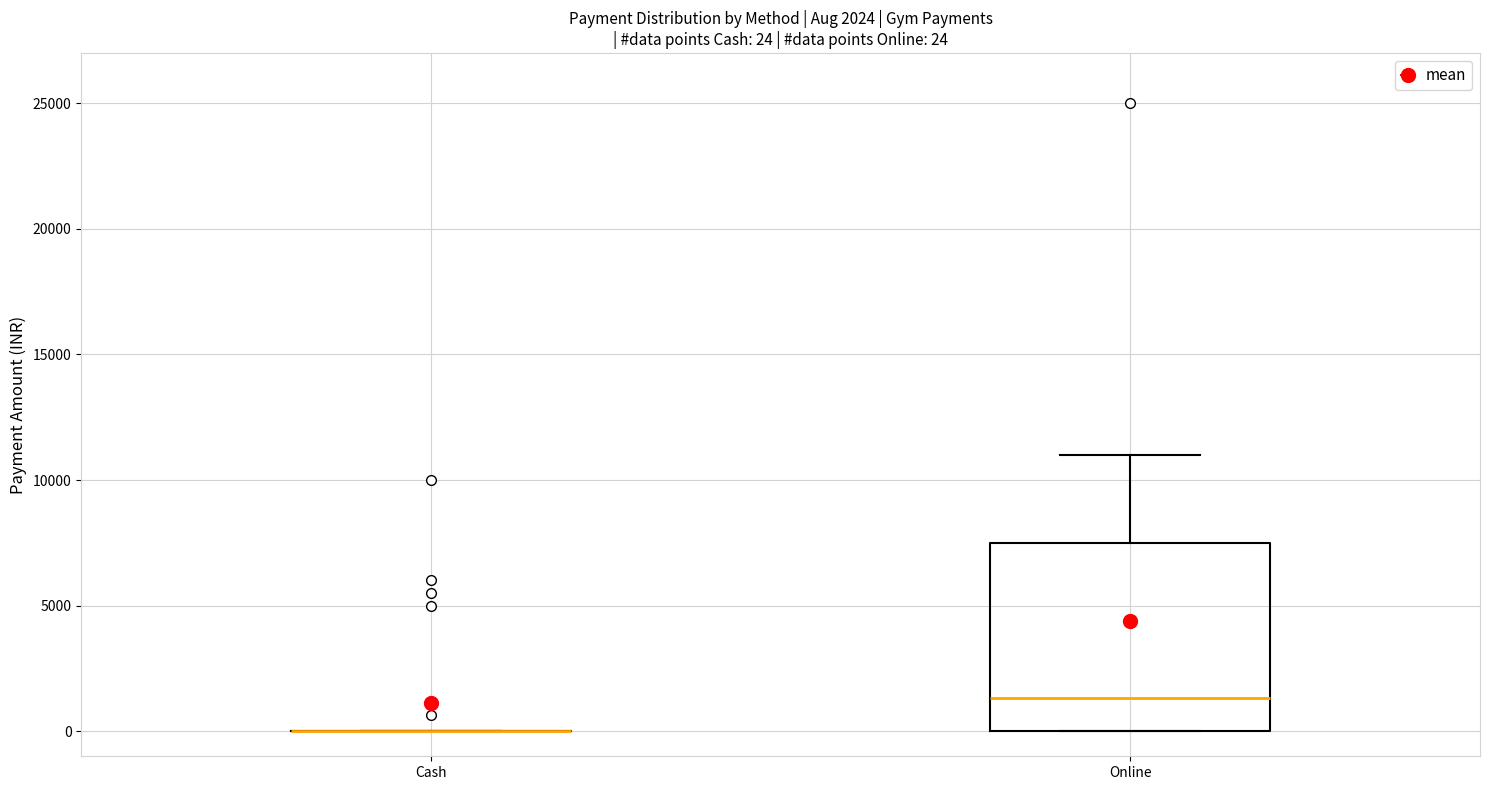

Comparing the boxes themselves (not the whiskers), which one is the tallest?

Online